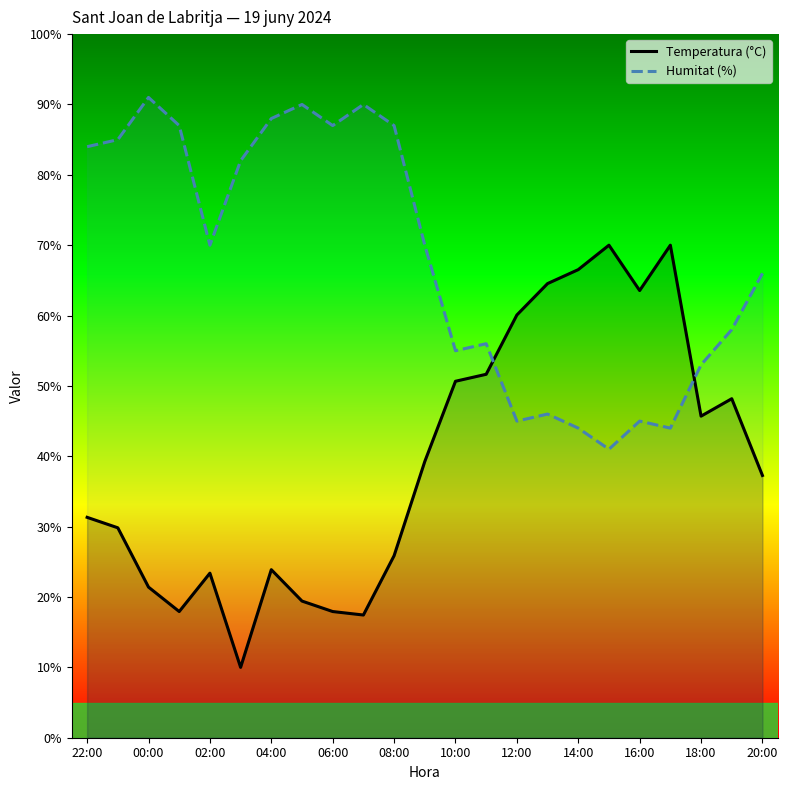

What is the average value of the Humitat (%) series?

68.0